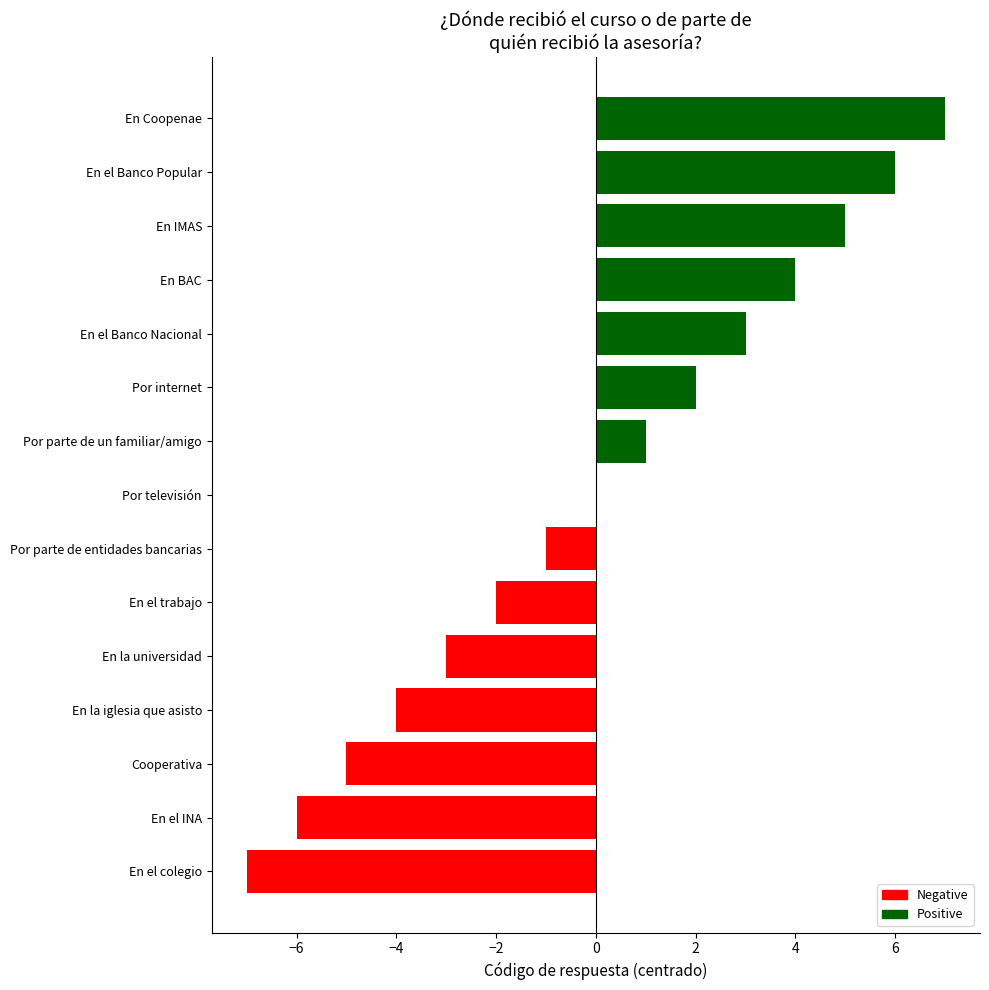

Which category has the highest value across all series?

En Coopenae